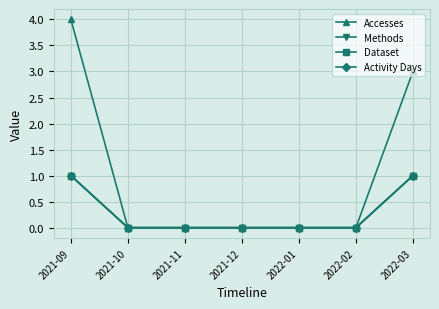

At which category is the sum across all series the highest?

2021-09